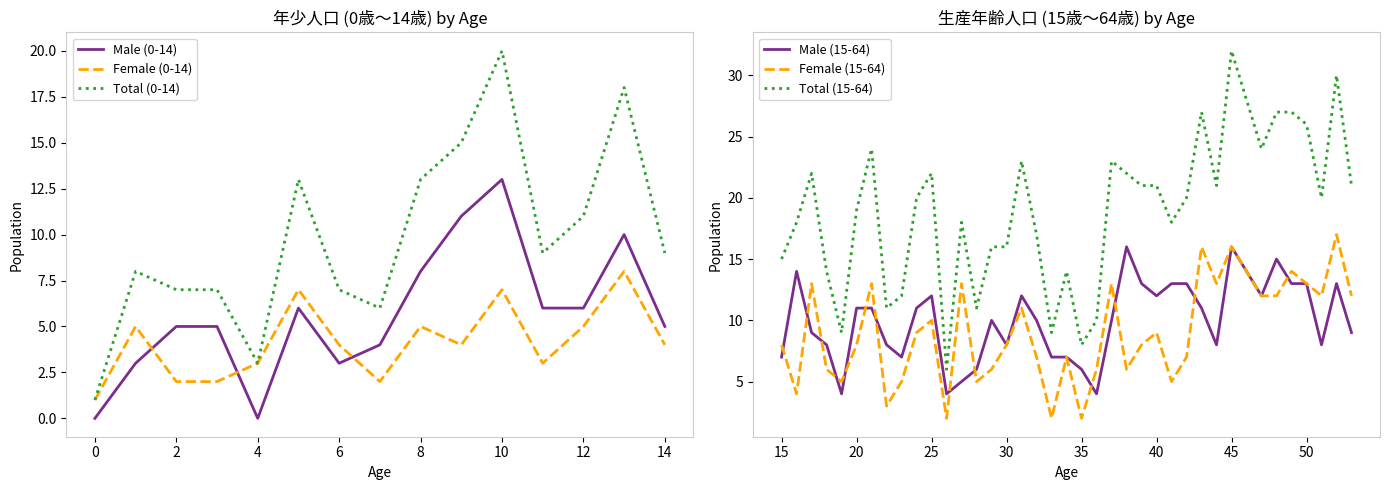

How many distinct data groups are displayed?

3